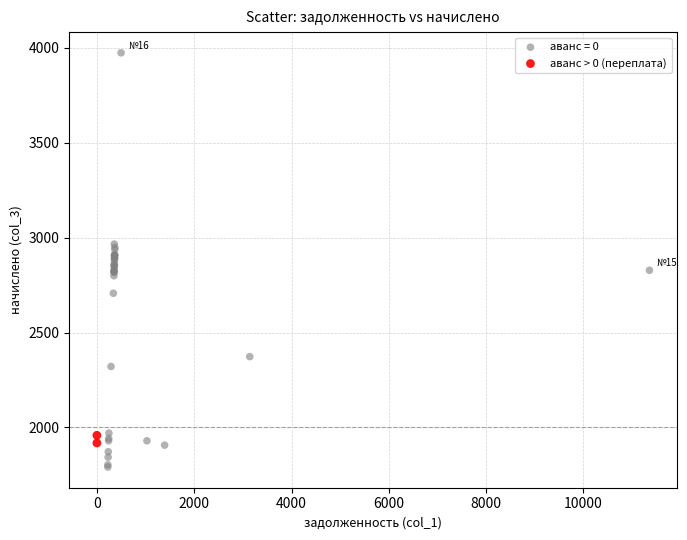

What are all the series names shown in the legend?

аванс = 0, аванс > 0 (переплата)